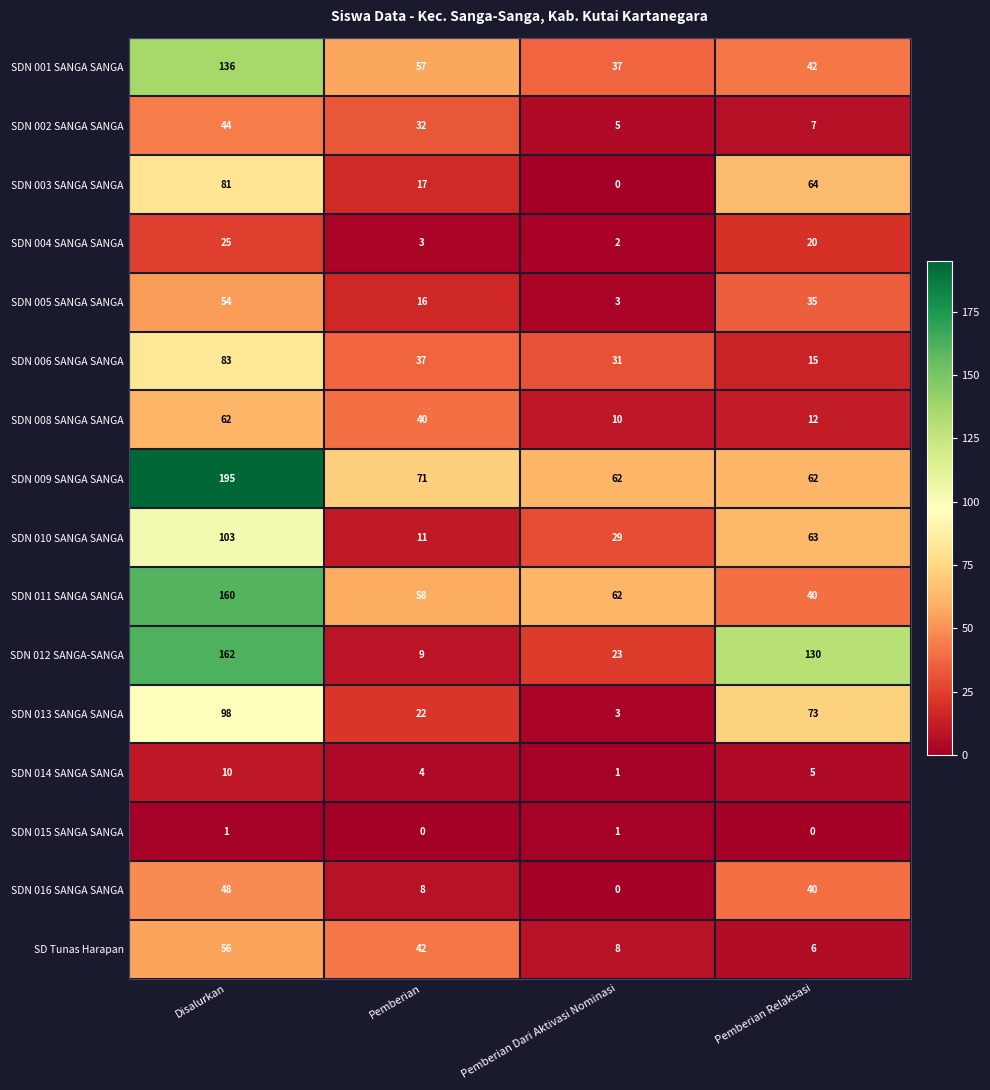

Is it true that SDN 012 SANGA-SANGA equals 23 at Pemberian Dari Aktivasi Nominasi?

True